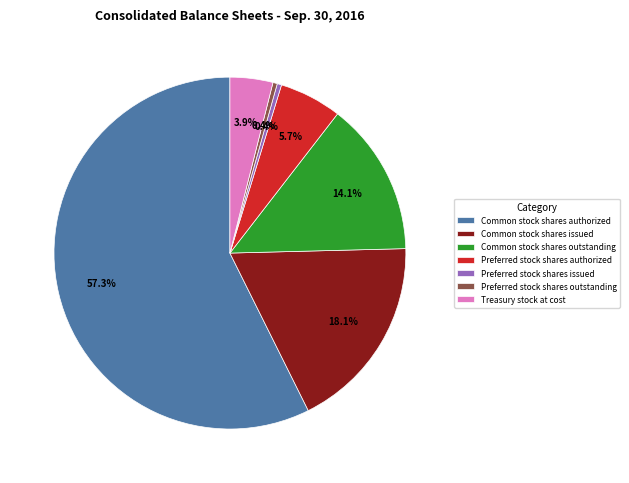

Which slice is the largest?

Common stock shares authorized